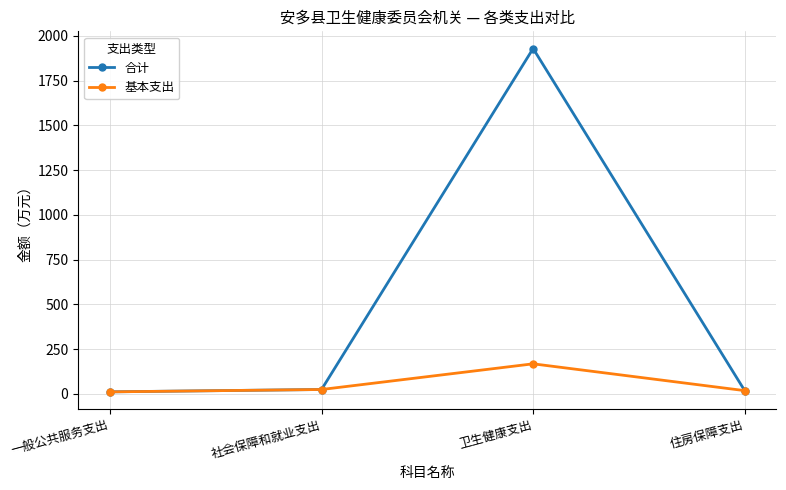

Which series has the largest total across all categories?

合计